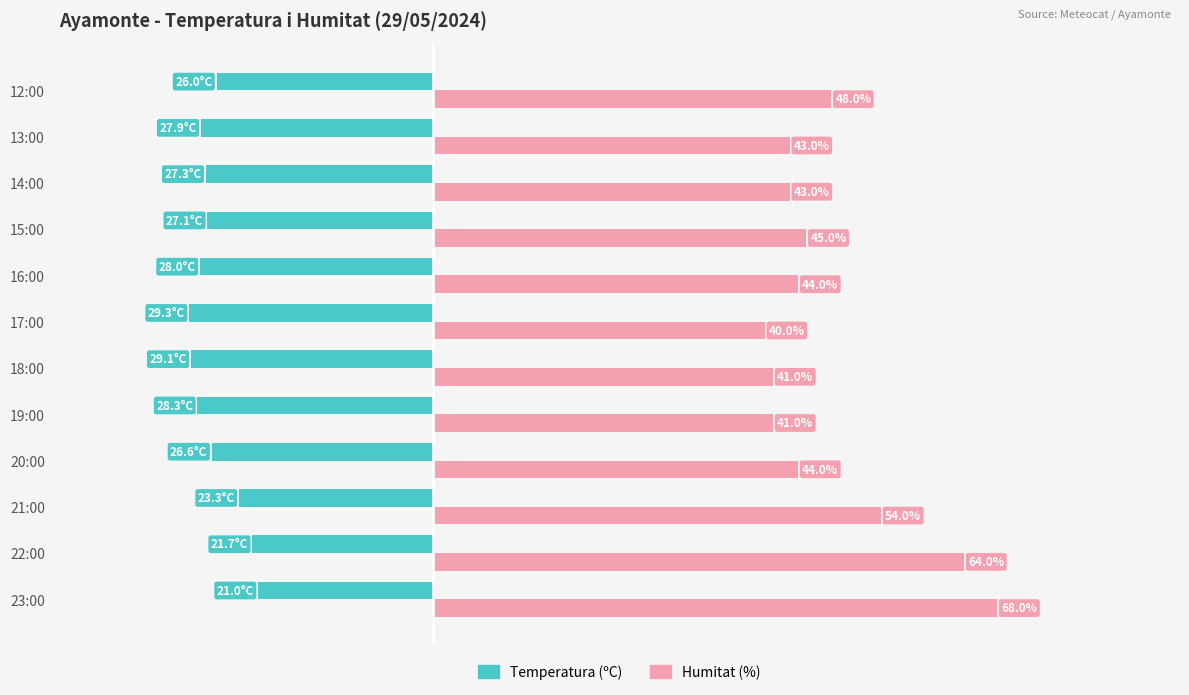

At which label is Temperatura (ºC) closest to -25?

12:00